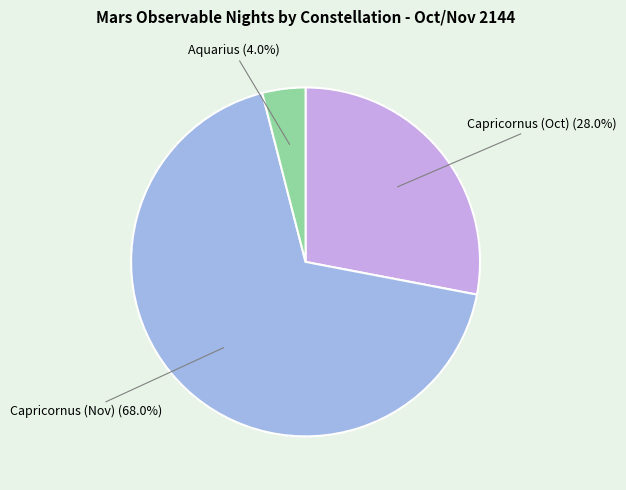

Combined, what portion of the pie is Capricornus (Nov) and Capricornus (Oct)?

96.0%